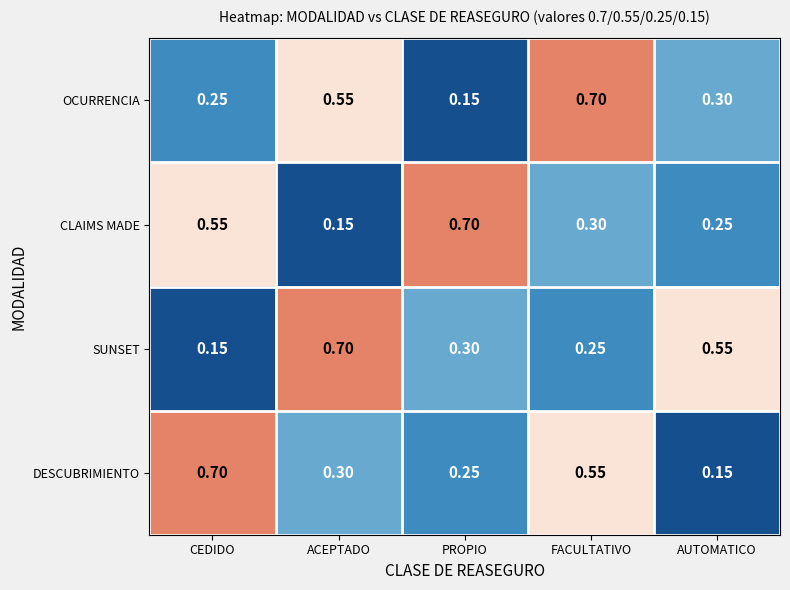

Rank the categories by OCURRENCIA value from lowest to highest.

PROPIO, CEDIDO, AUTOMATICO, ACEPTADO, FACULTATIVO